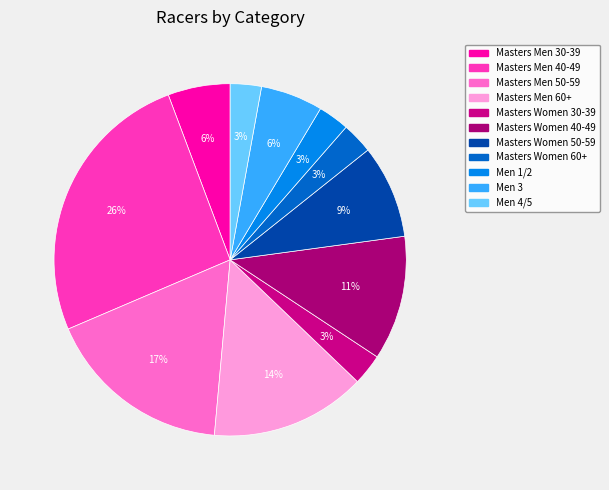

Is Masters Women 60+ the majority of the pie?

No